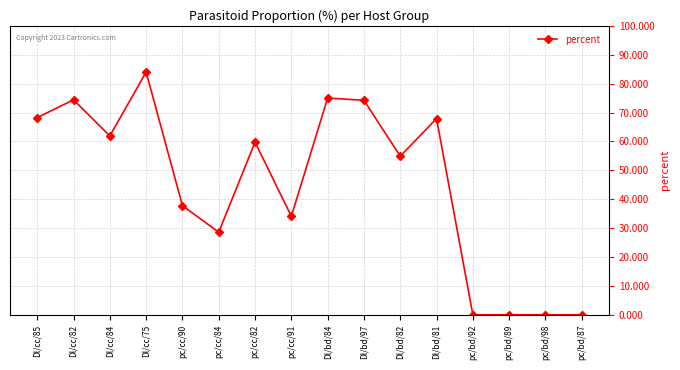

What is the sum of all values?

720.7